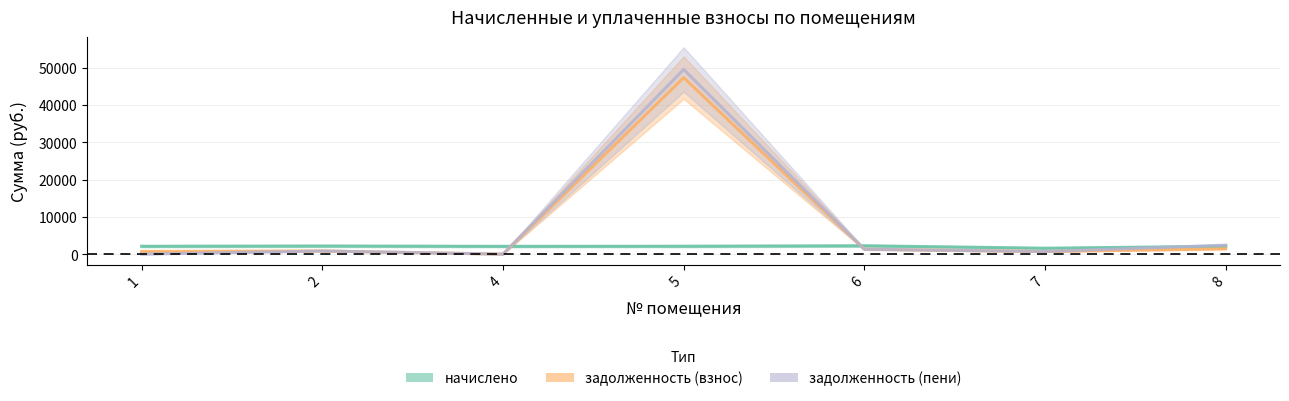

What is the spread (max minus min) of values at 5?

47342.2